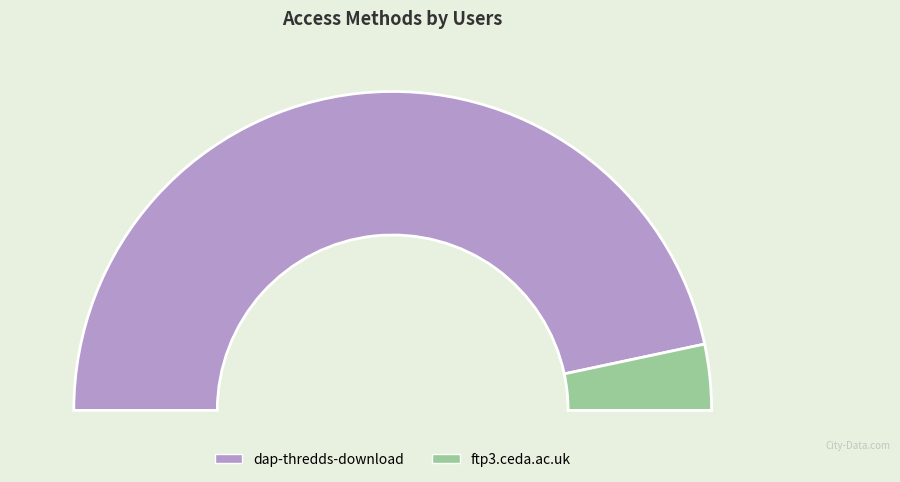

What is the total percentage of ftp3.ceda.ac.uk and dap-thredds-download?

100.0%